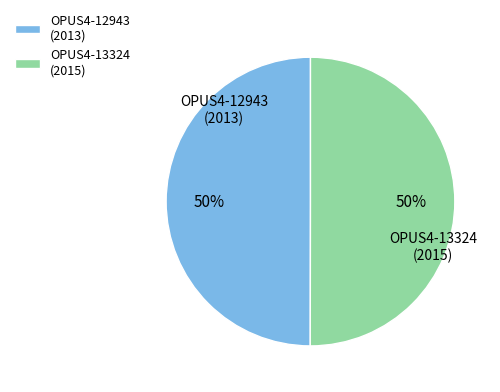

What is the ratio of the value at OPUS4-13324 to the value at OPUS4-12943?

1.0